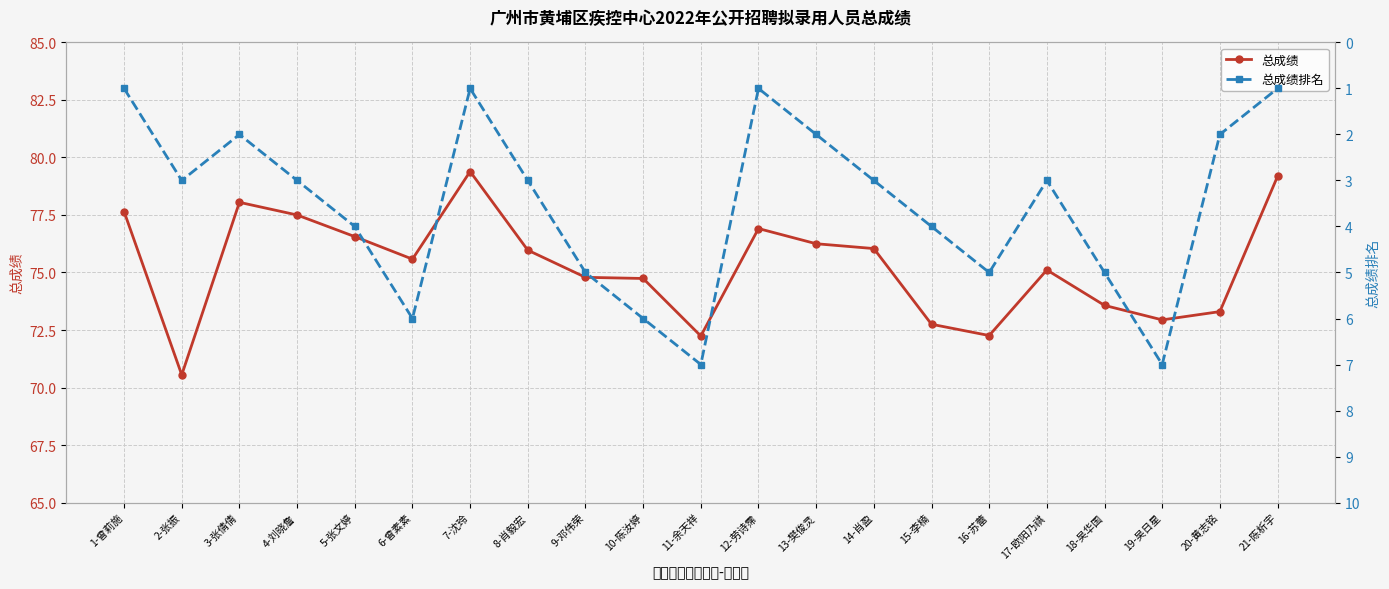

What is the spread (max minus min) of values at 21-陈析宇?

78.2